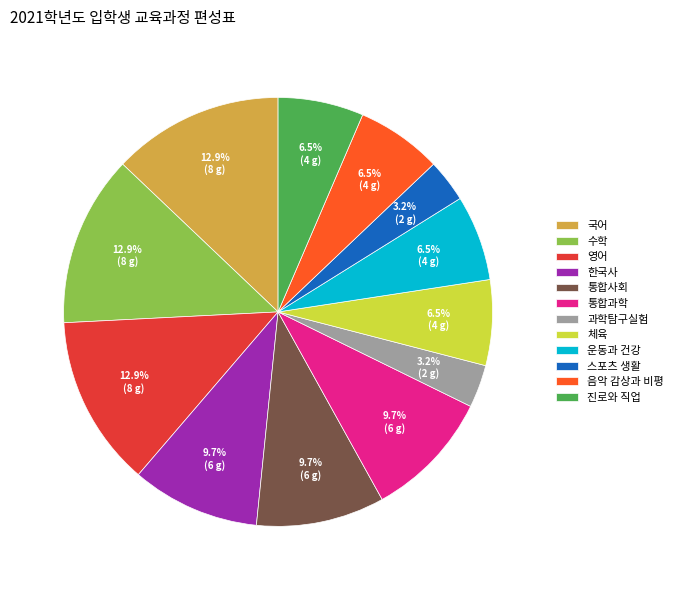

The 통합사회 slice represents 4% of the pie. True or false?

False